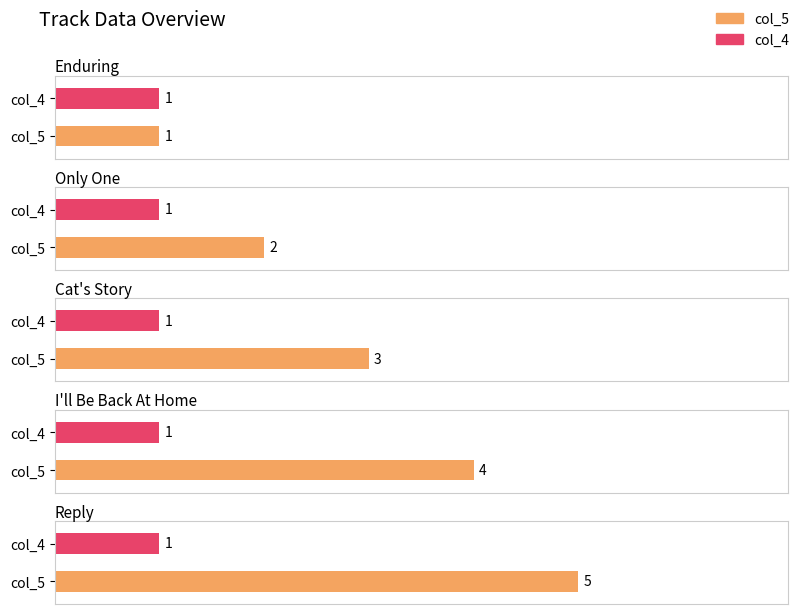

Is it true that col_5 equals 4 at I'll Be Back At Home?

True